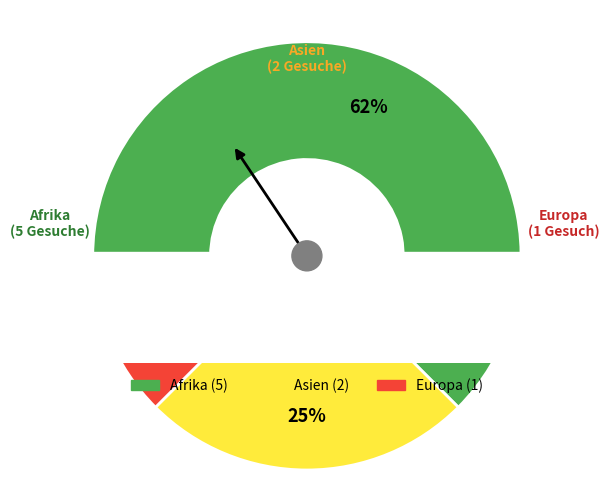

Combined, do Asien and Afrika account for over 50%?

Yes